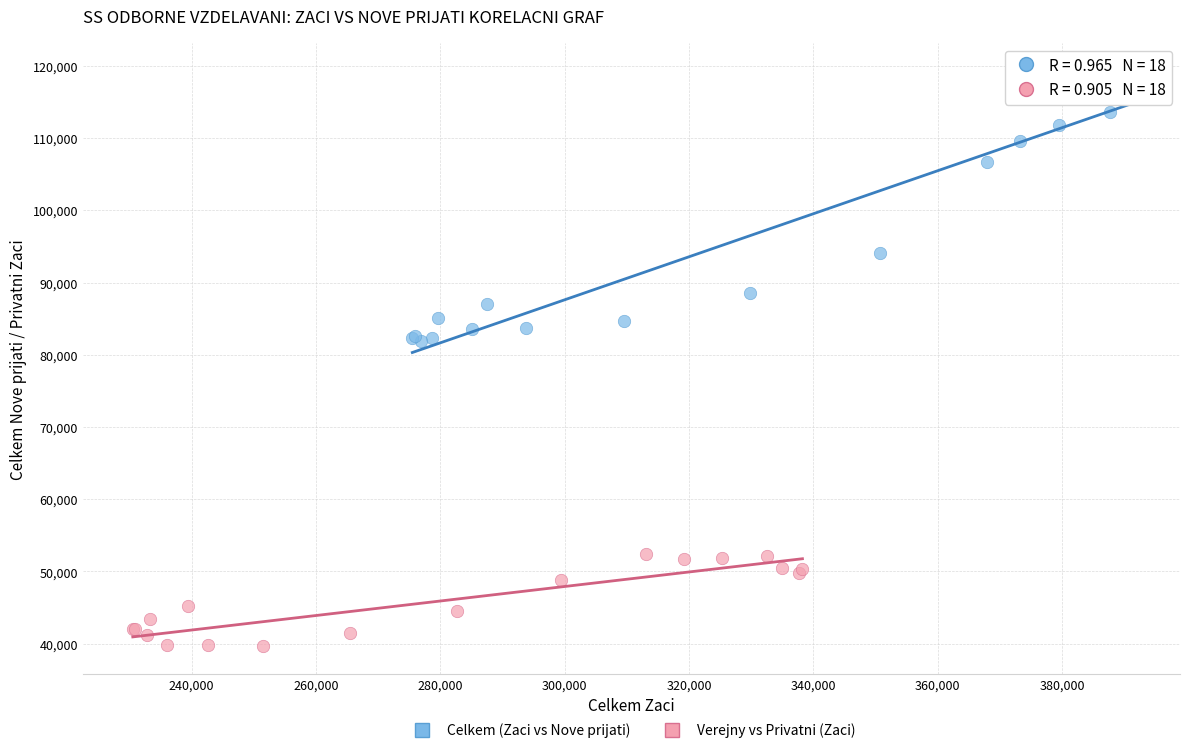

Which series reaches the maximum Y coordinate?

Celkem (Zaci vs Nove prijati)